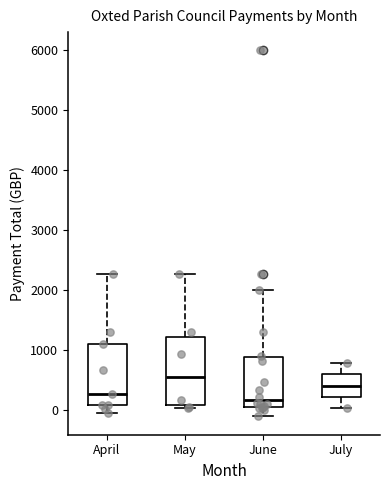

Comparing the boxes themselves (not the whiskers), which one is the tallest?

May